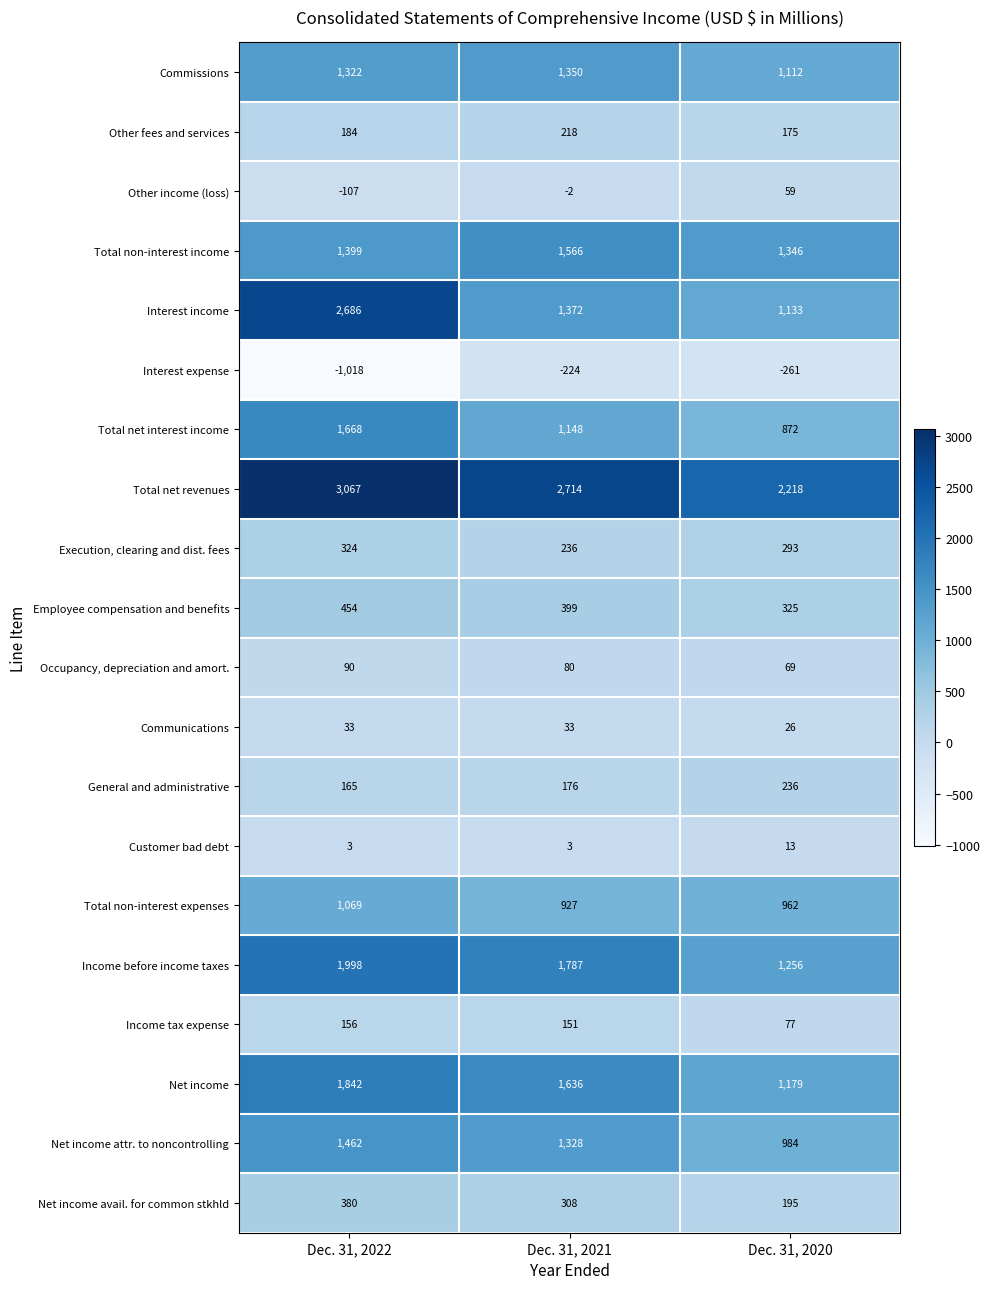

Which series has the widest spread of values?

Interest income